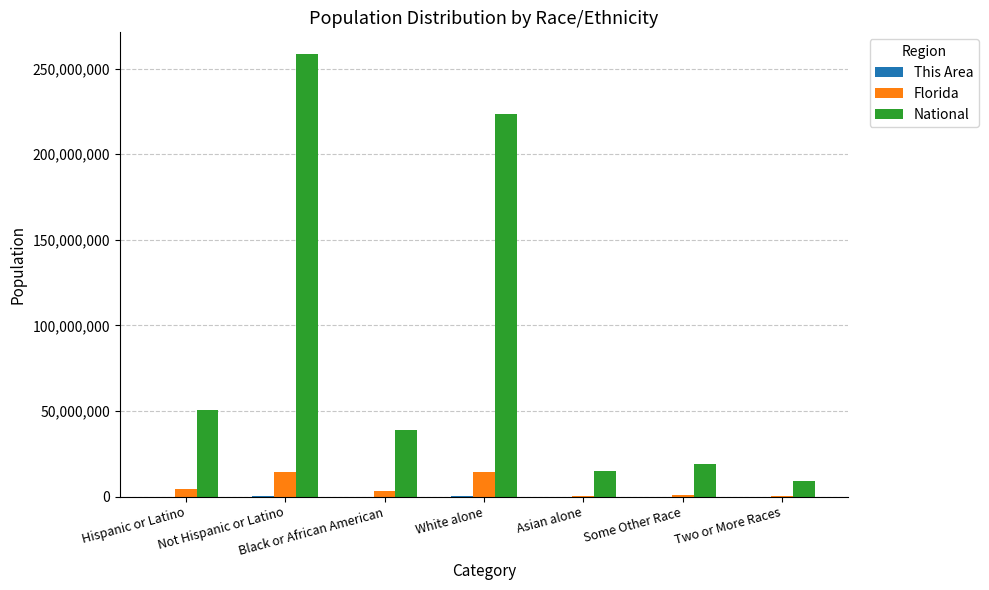

Which category has the highest value across all series?

Not Hispanic or Latino